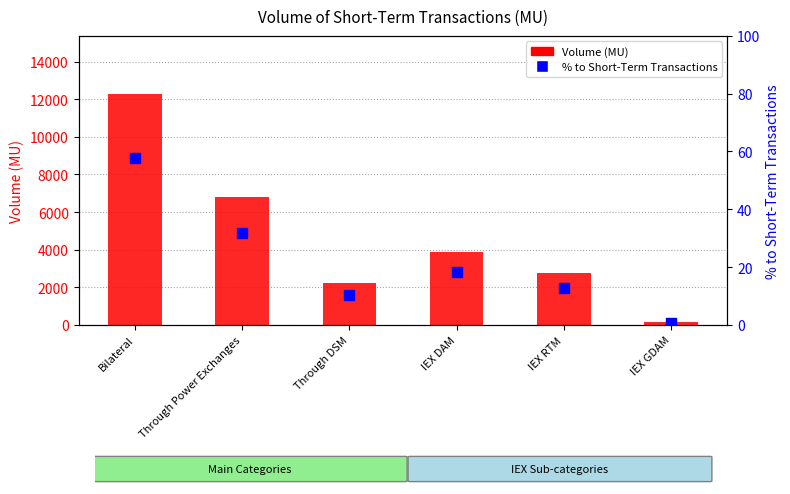

Which series has the widest spread of Y values?

Volume (MU)